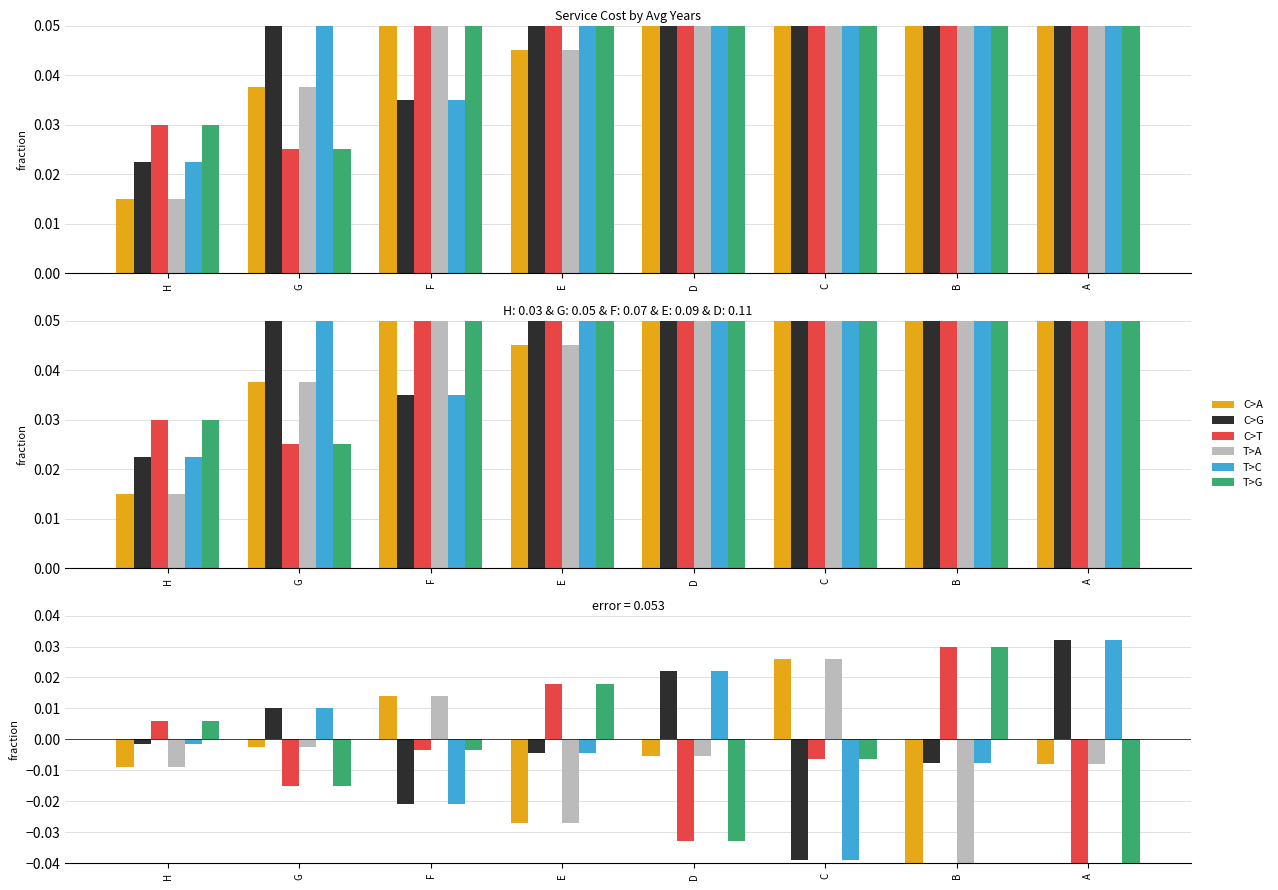

Which series has the largest total across all categories?

C>G